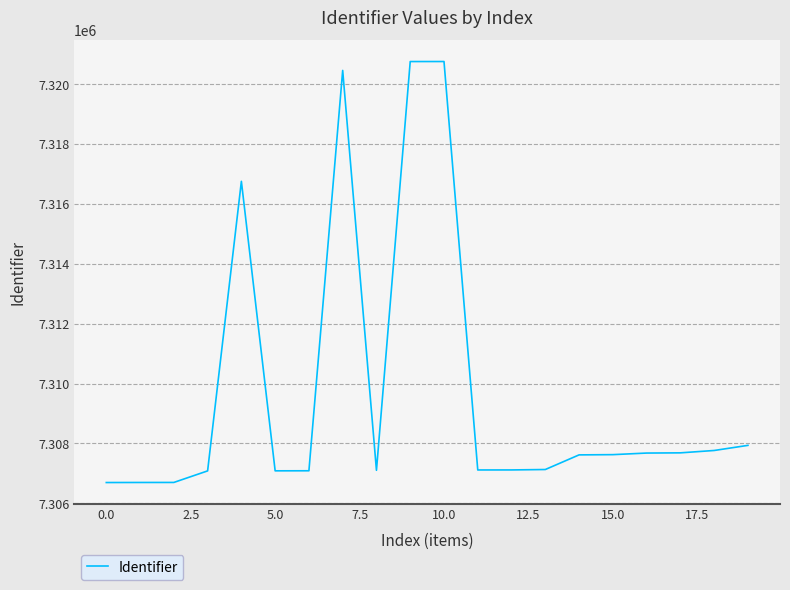

What is the greatest value displayed?

7320765